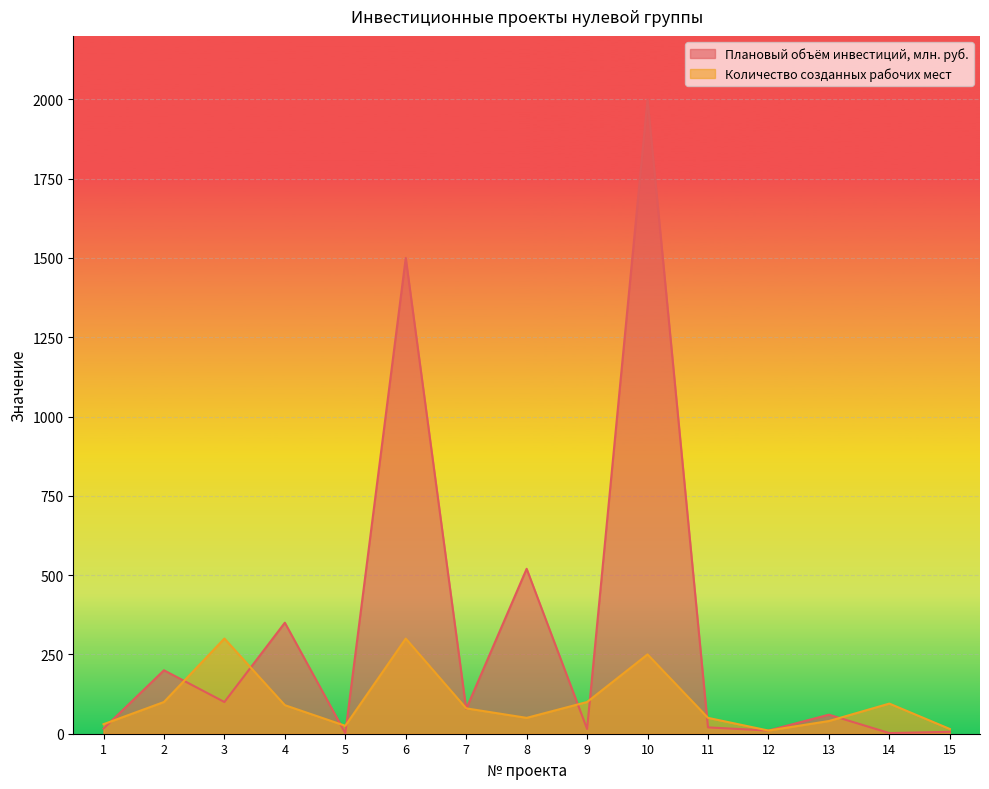

What is the difference between the maximum and second lowest values in the Количество созданных рабочих мест series?

285.0